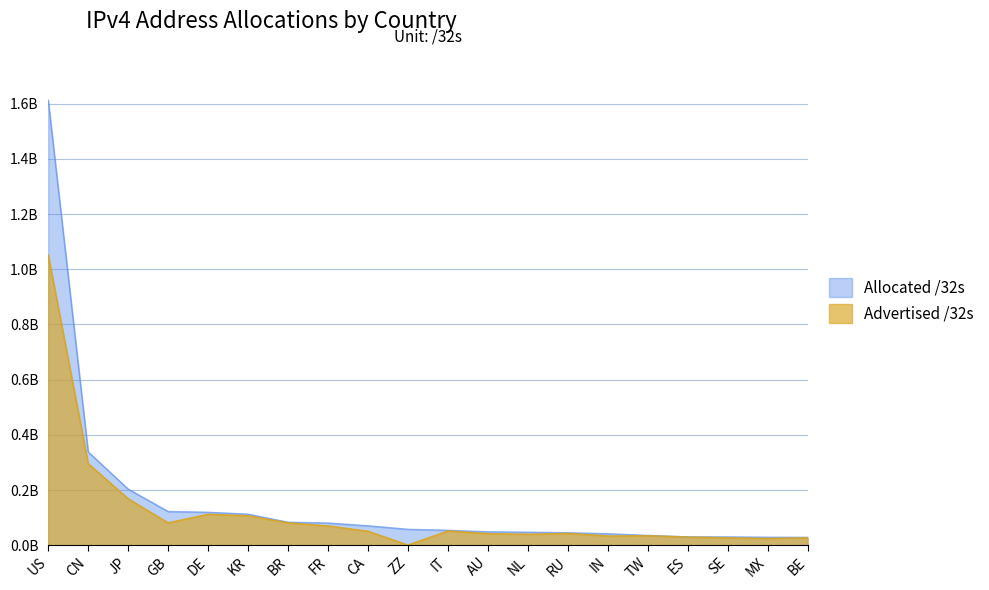

Rank the series by their maximum value, from lowest to highest.

Advertised /32s, Allocated /32s